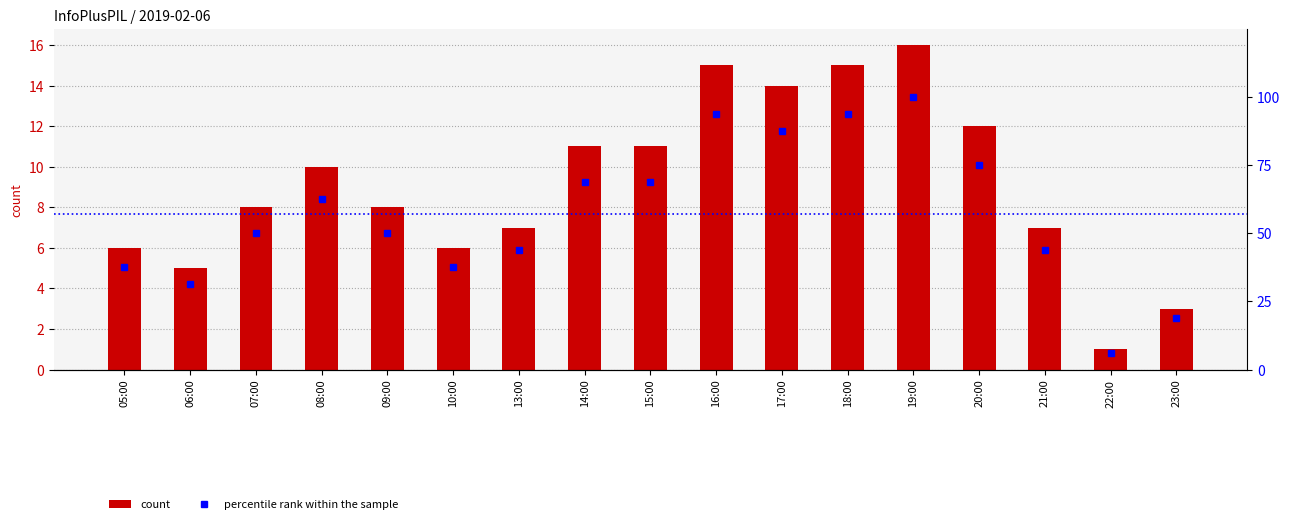

What is the spread (max minus min) of values at 07:00?

42.0